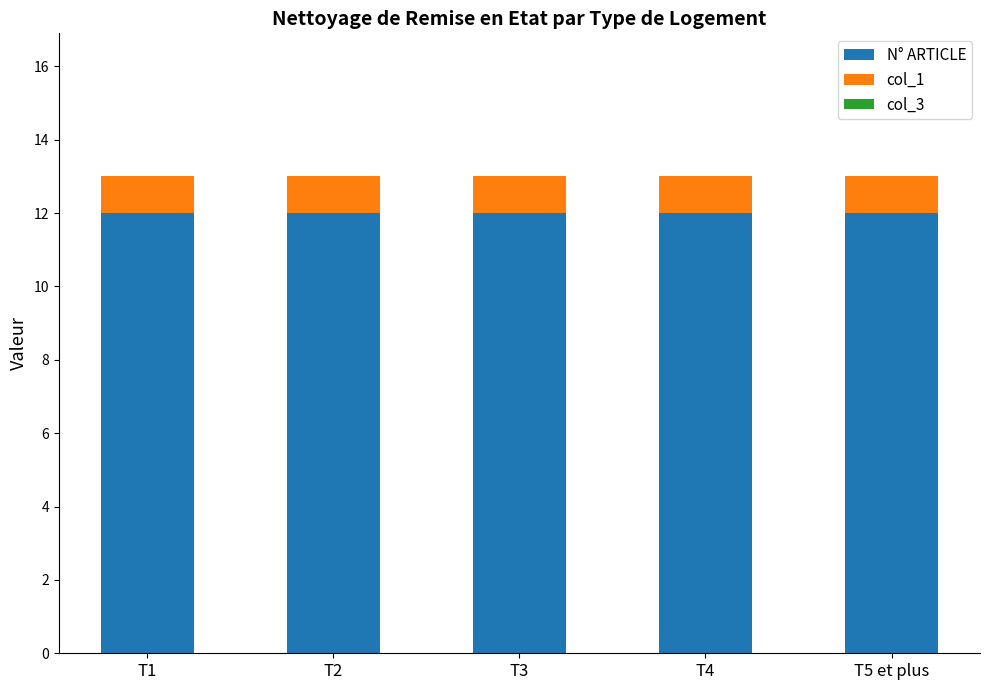

The N° ARTICLE series shows 16 at T5 et plus. True or false?

False